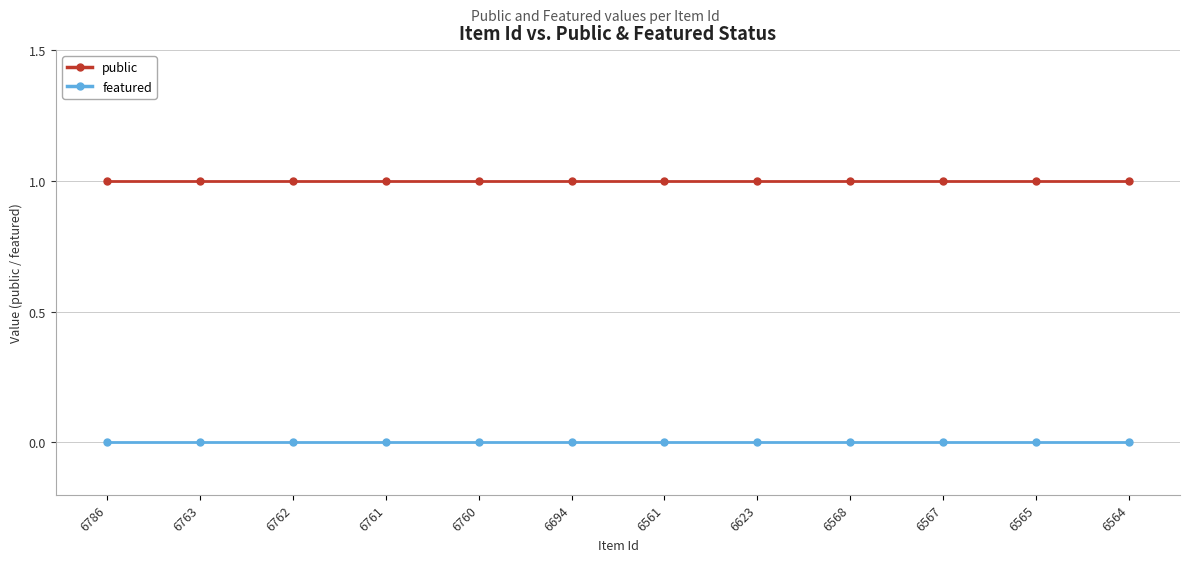

What is the label of the 1st point from the left?

6786